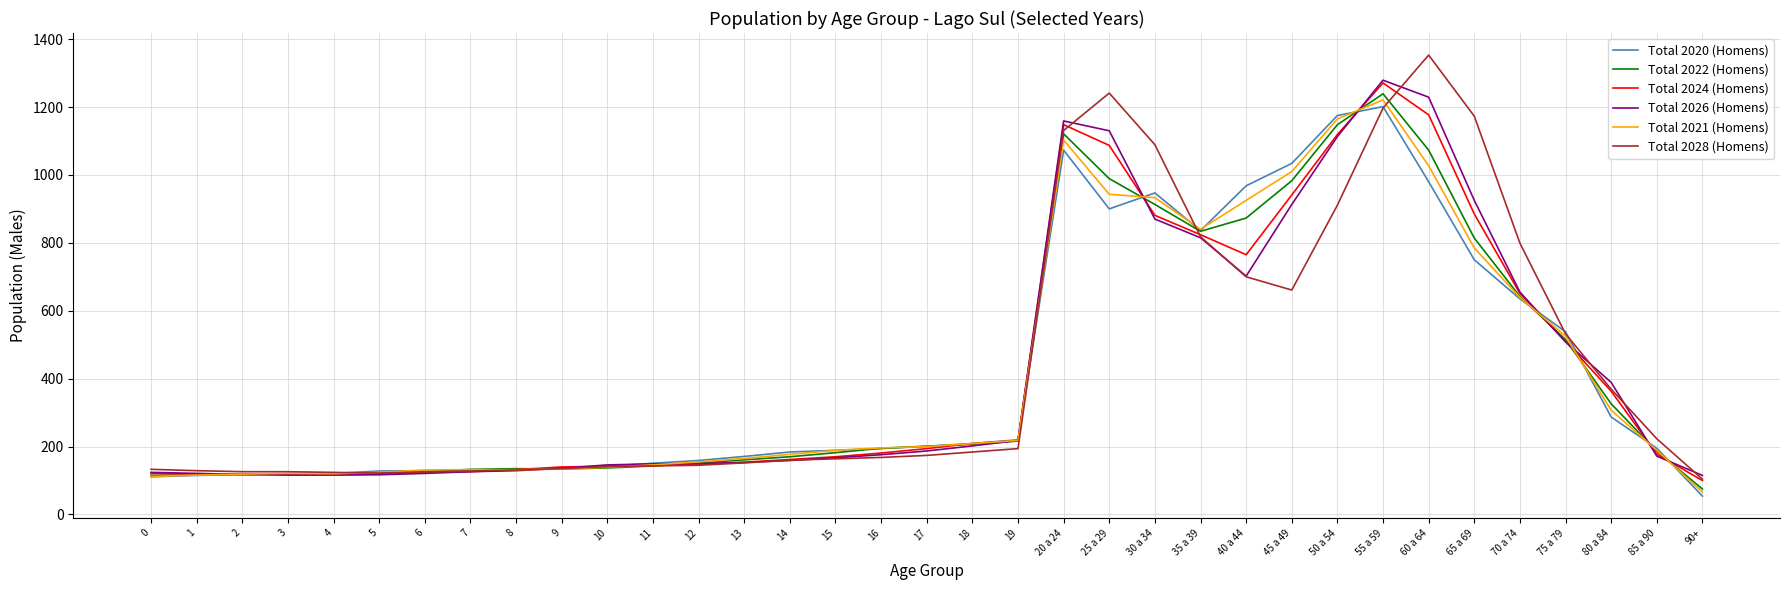

At which category is the sum across all series the highest?

55 a 59